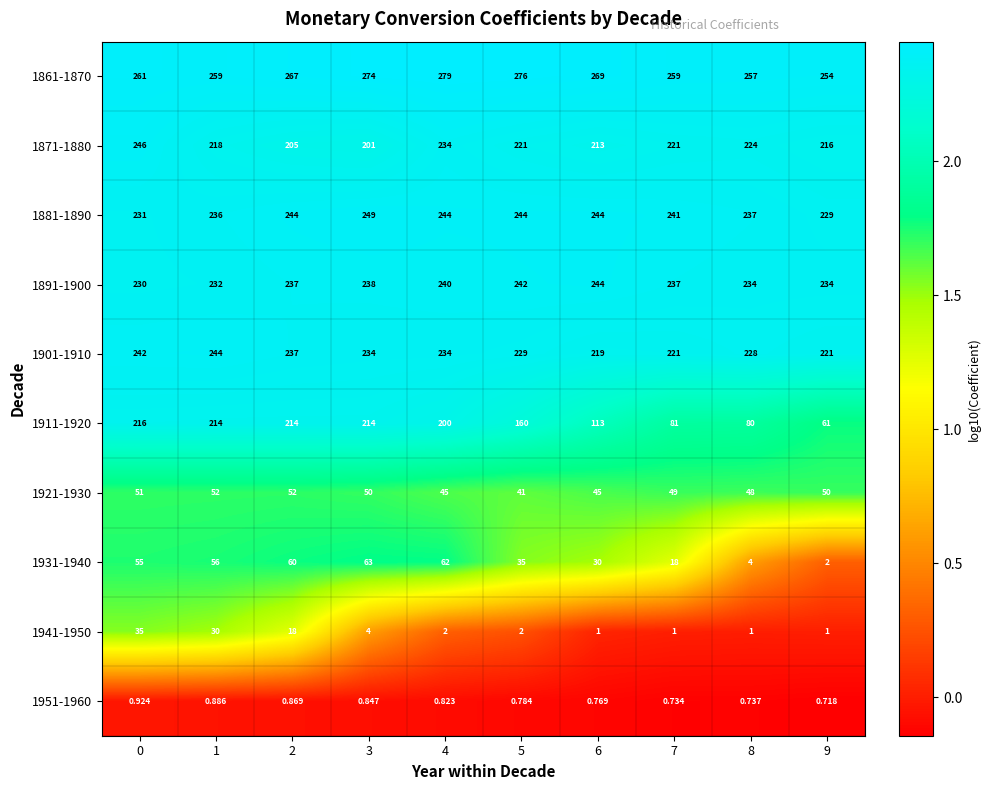

Is the value of 1861-1870 at 3 greater than the value of 1931-1940 at 7?

Yes